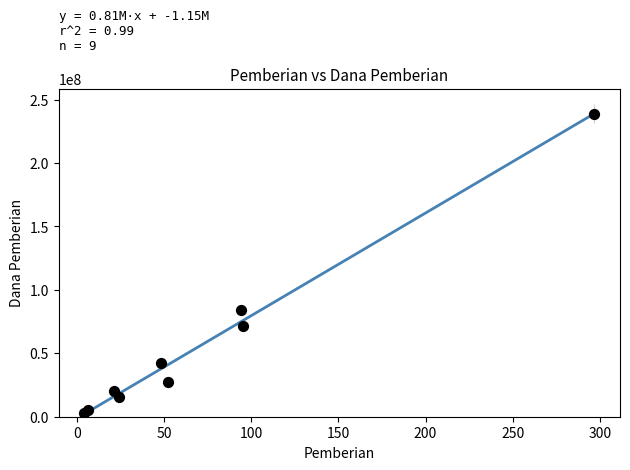

What Y value in the scatter plot is closest to 121000000?

84000000